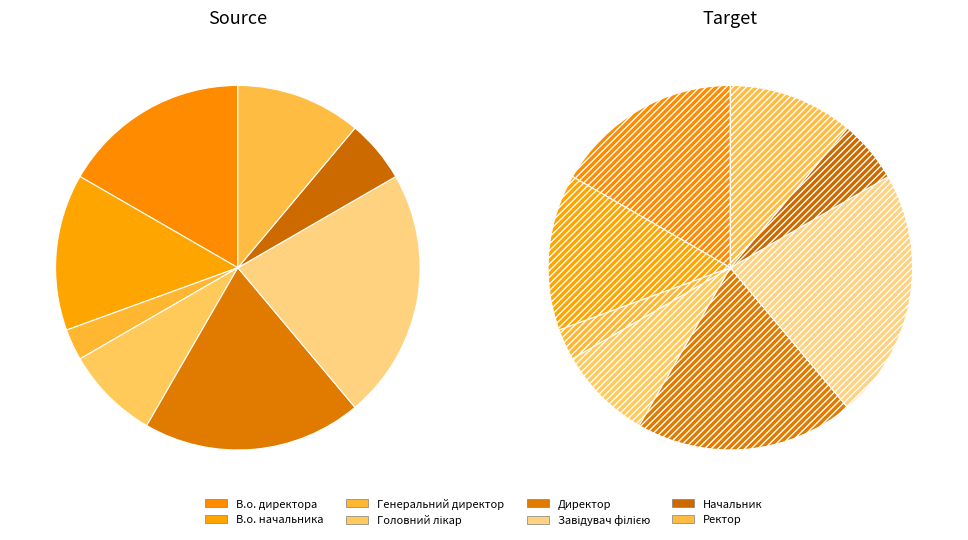

Is it true that В.о. директора is 8% of the pie?

False